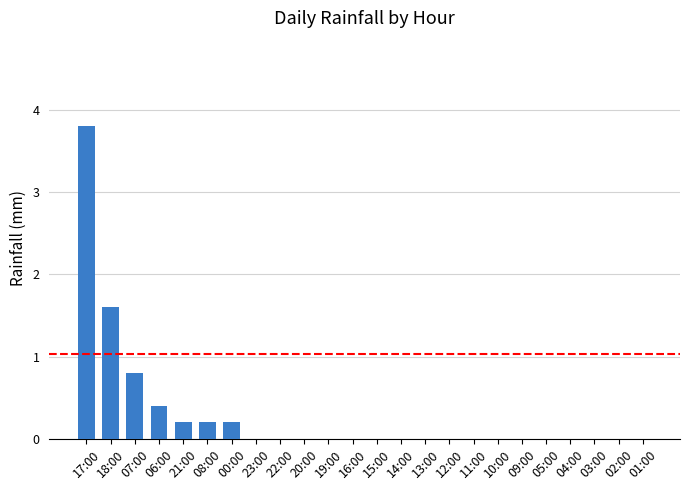

Is it true that the value at 23:00 is 0.0?

True